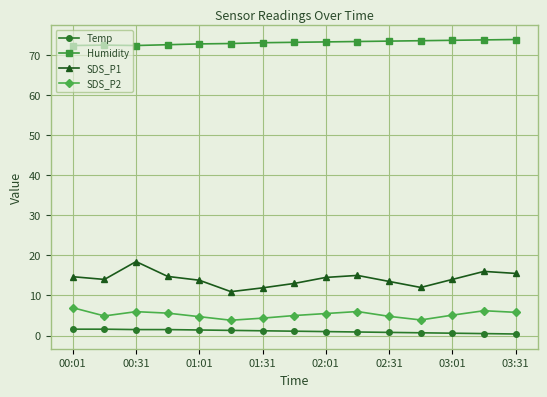

What is the lowest value of the SDS_P2 series?

3.8